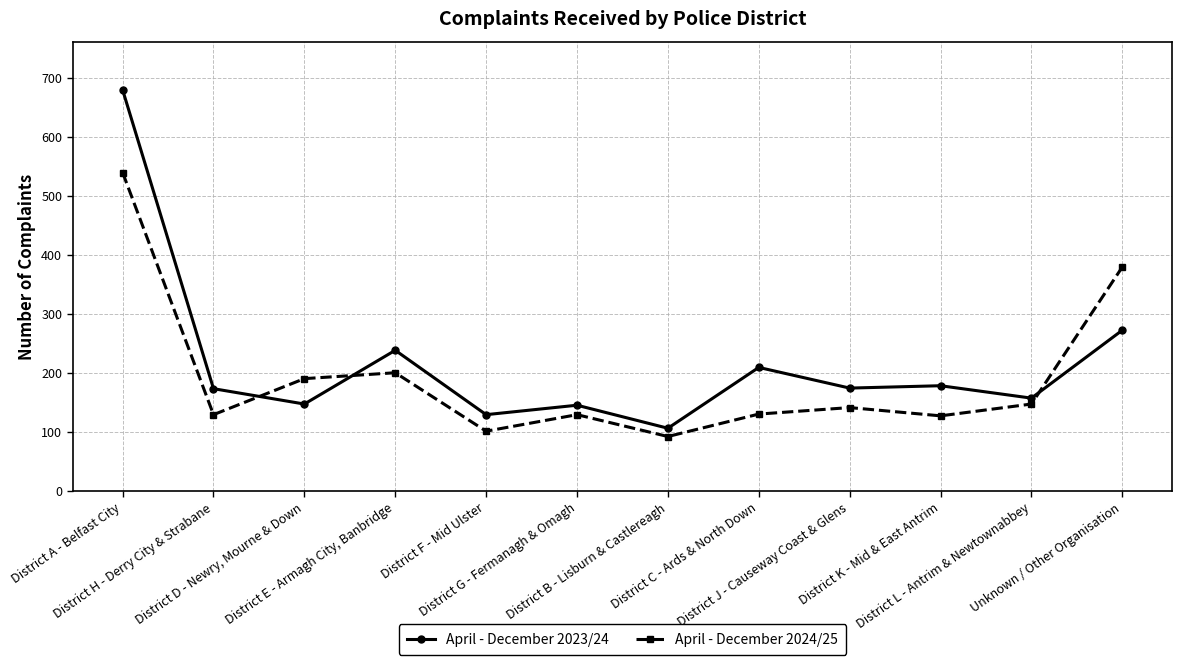

Is the value of April - December 2024/25 at District H - Derry City & Strabane greater than the value of April - December 2023/24 at District H - Derry City & Strabane?

No